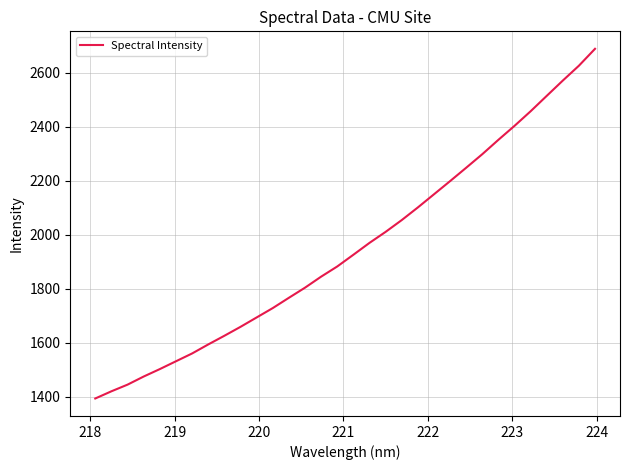

What is the greatest value displayed?

2688.6